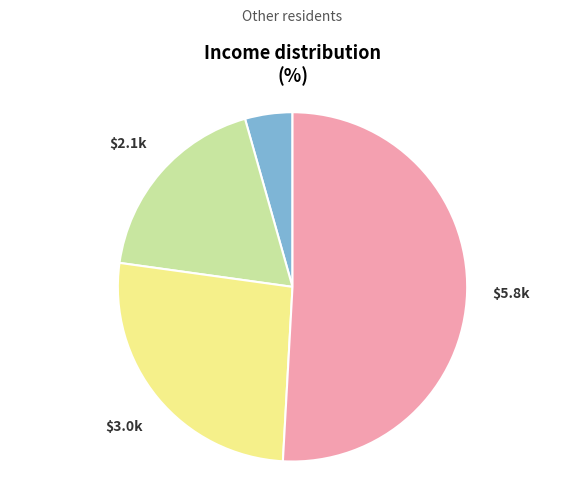

How many segments does this pie chart have?

4